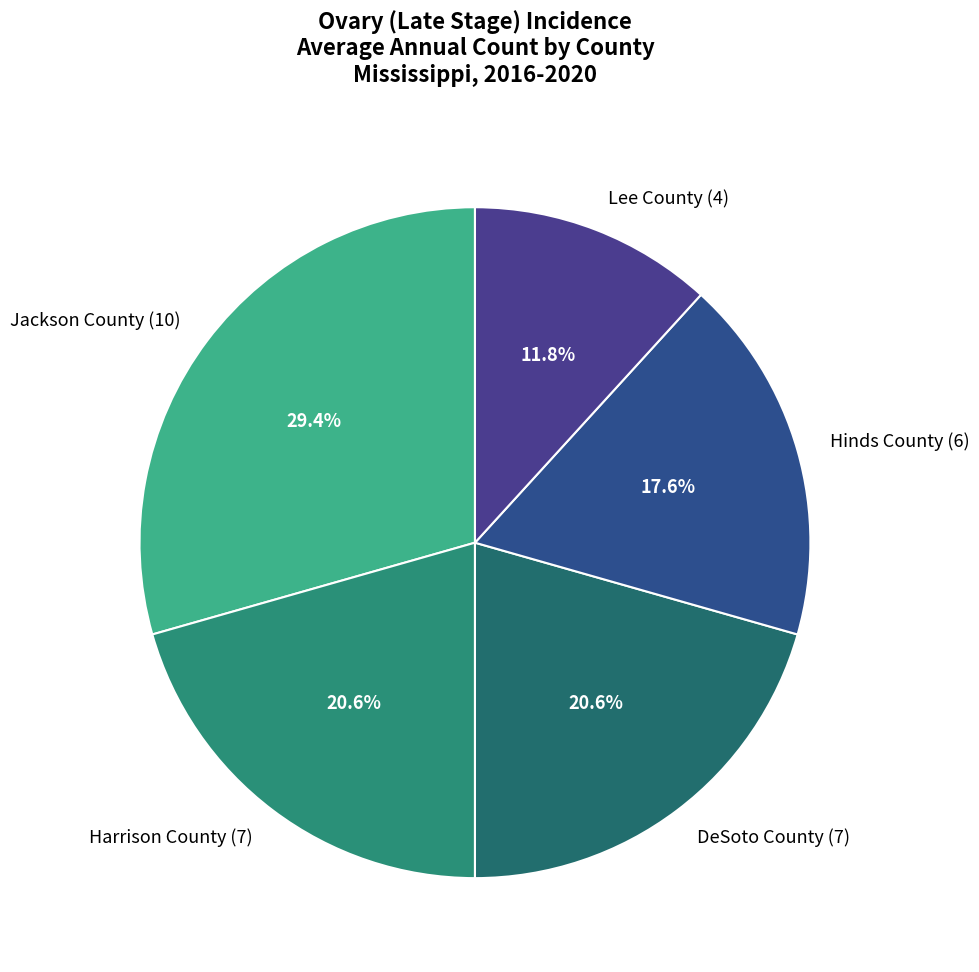

Combined, do Lee County and Hinds County account for over 50%?

No